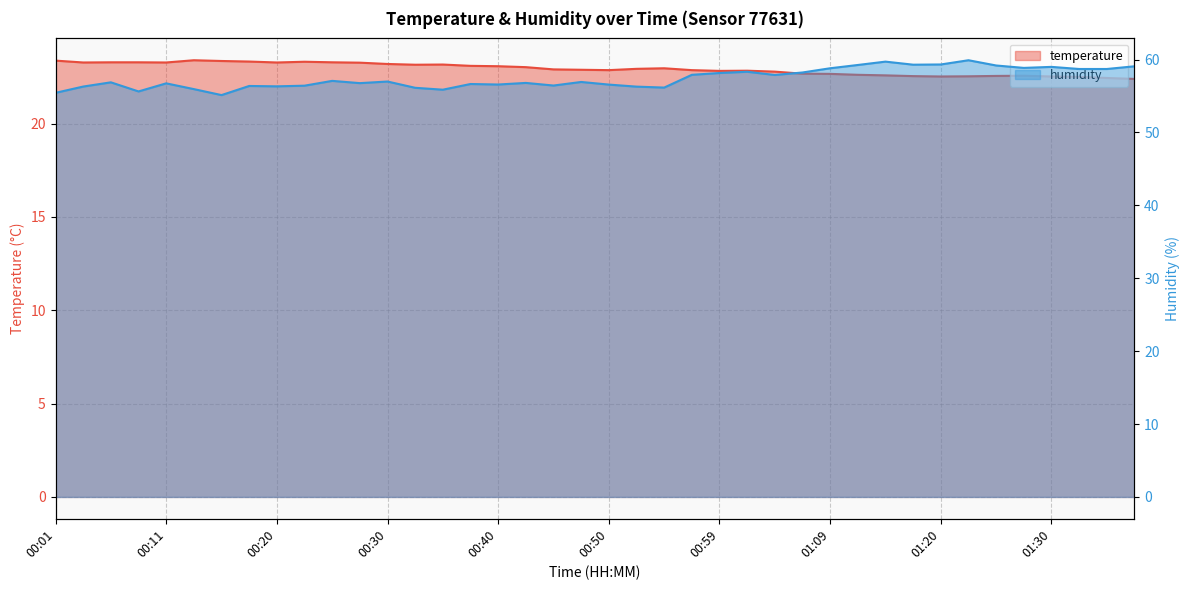

How many lines are shown in the chart?

2